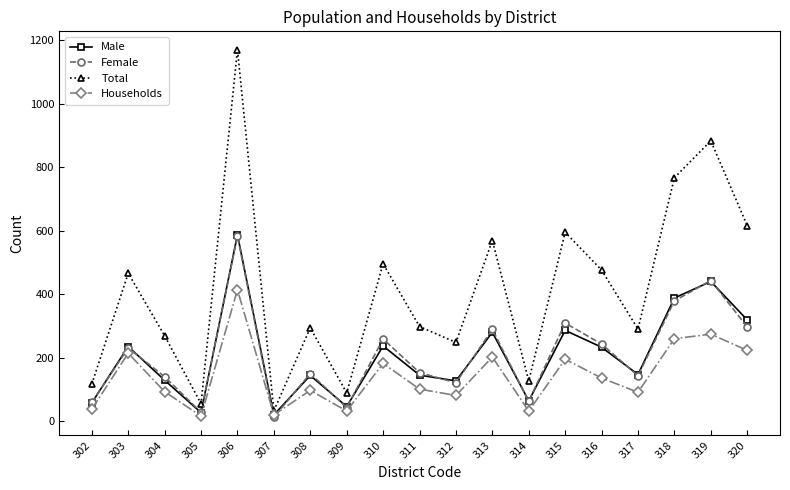

In Female, how many points are higher than both neighbors (excluding endpoints)?

7